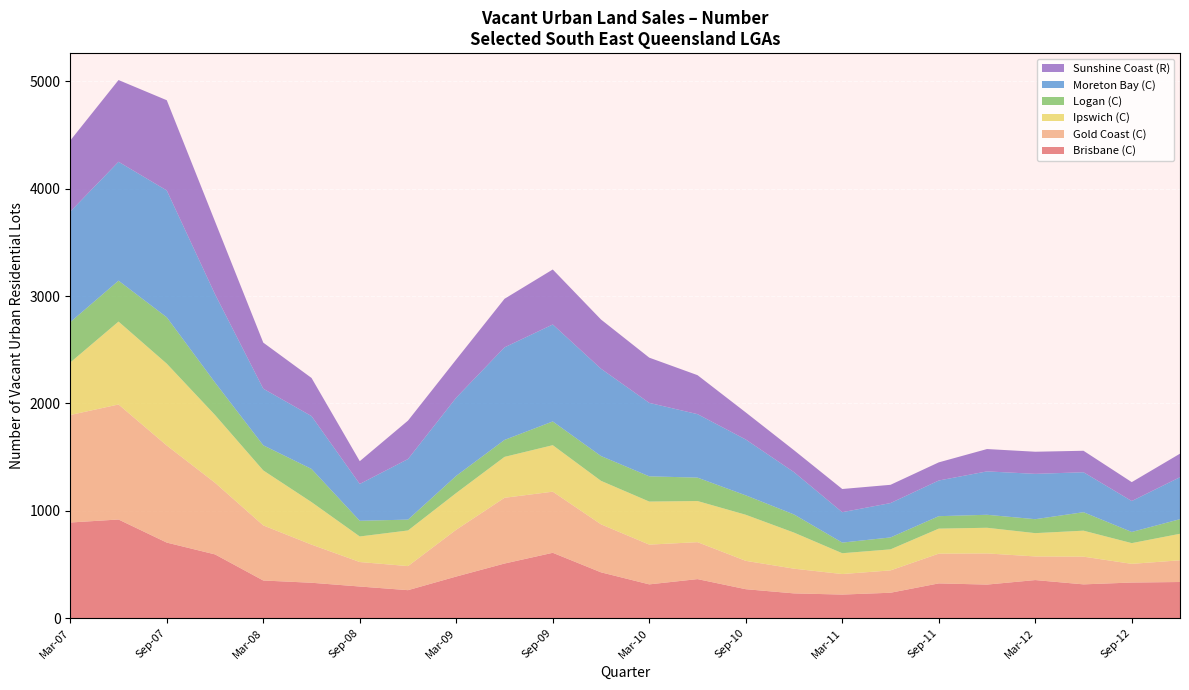

What is the minimum value for Brisbane (C)?

220